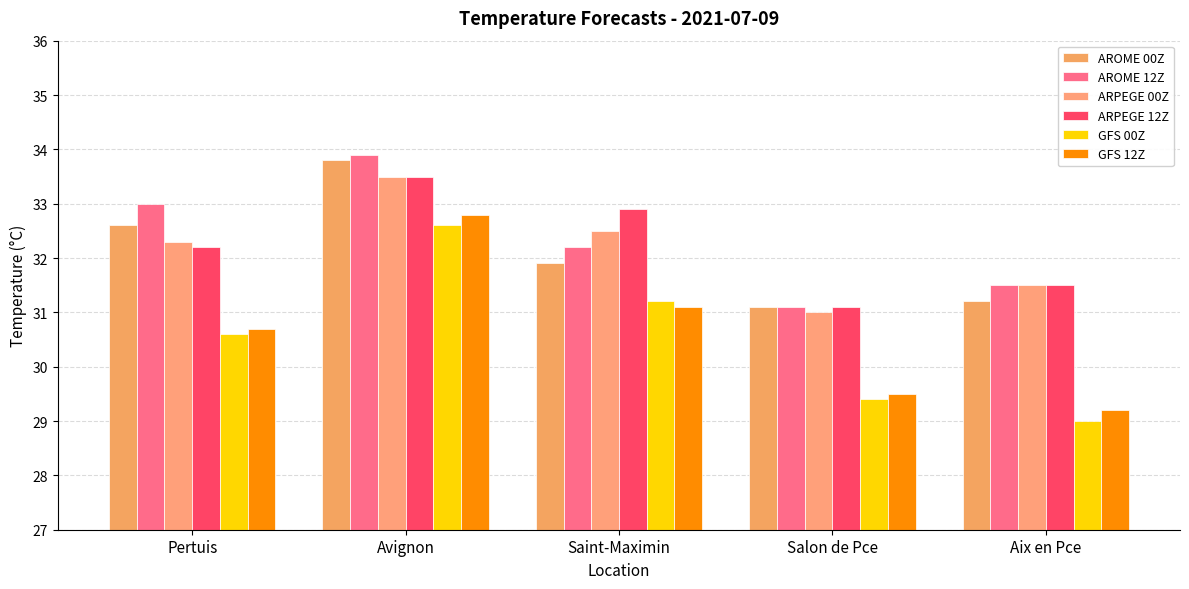

What is the value of the GFS 12Z bar at the 3rd from the left?

31.1